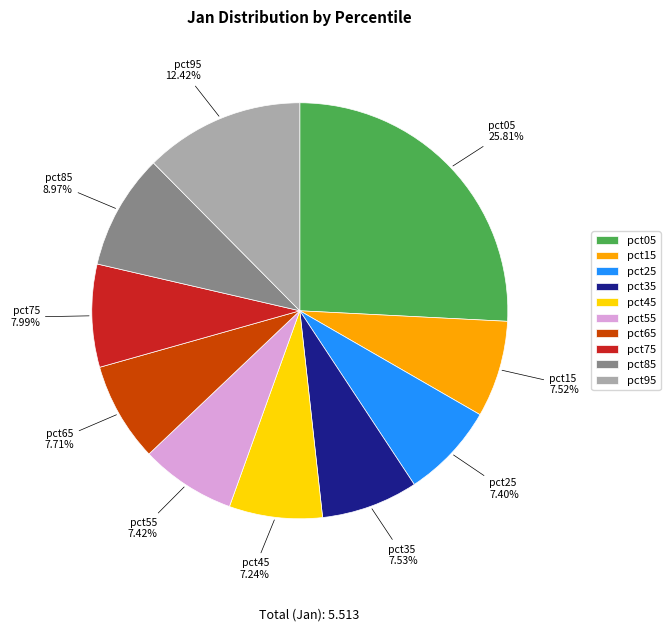

What is the largest slice in the pie chart?

pct05